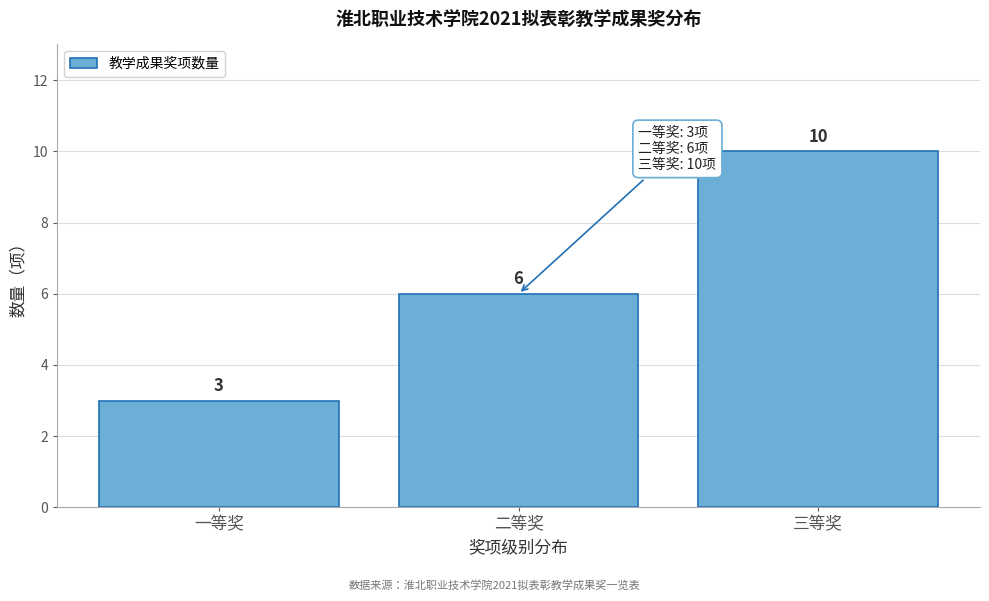

Reading right to left, extract all data points from this chart.

三等奖=10	二等奖=6	一等奖=3